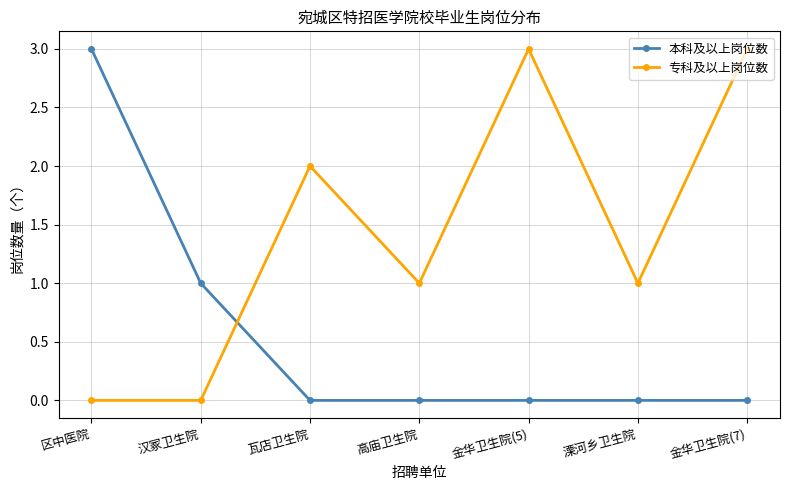

How many intersections are there between 专科及以上岗位数 and 本科及以上岗位数?

1